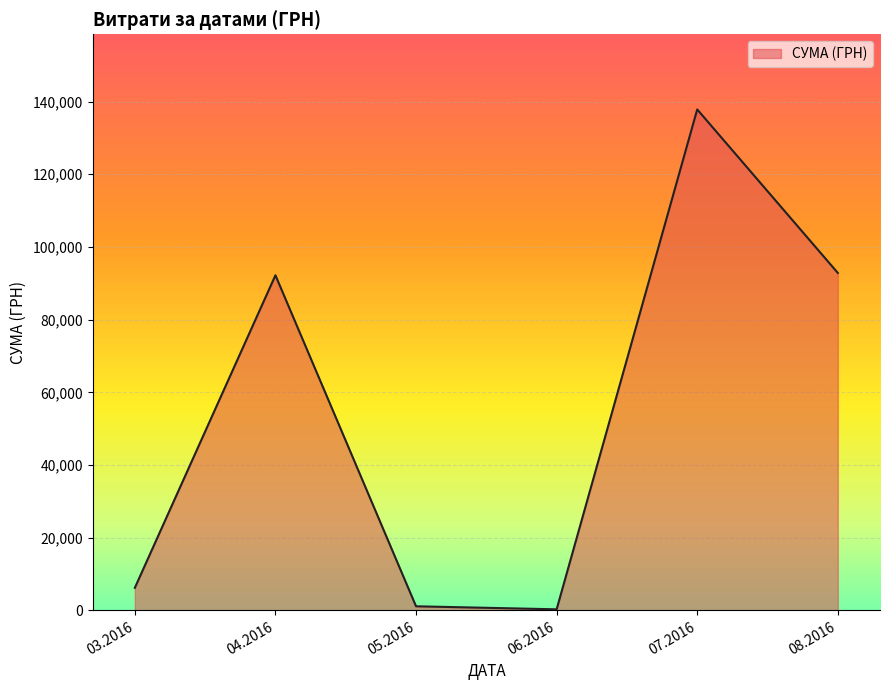

How many interior local peaks (higher than both neighbors) does the data have?

2